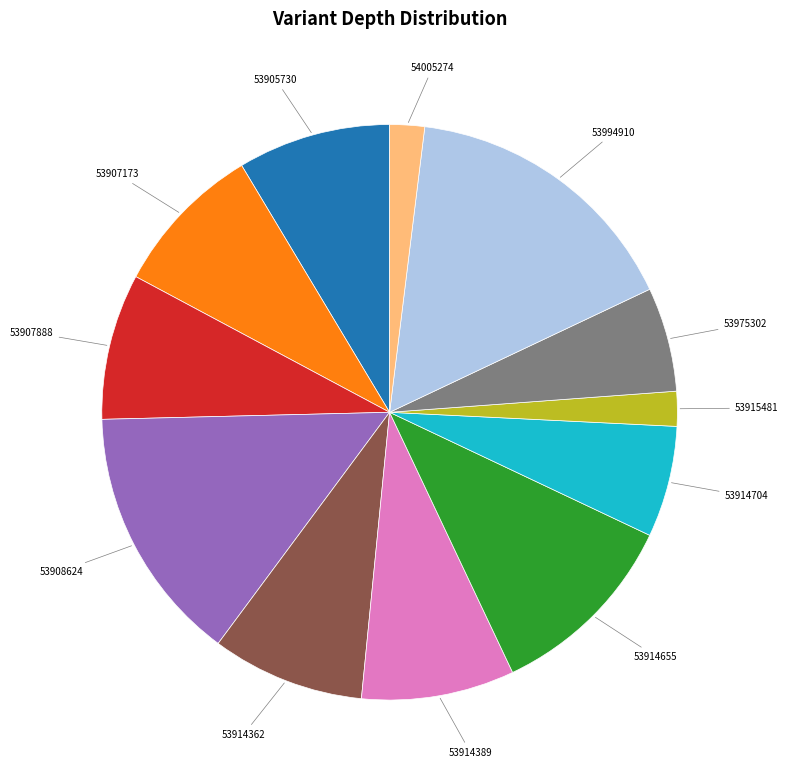

Approximately how many times larger is the value at 53914704 compared to 53908624?

0.4